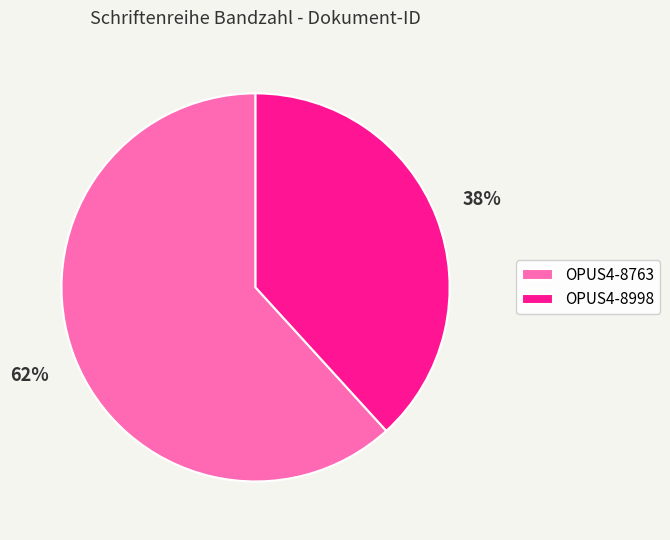

Which slice represents more than half of the pie?

OPUS4-8763